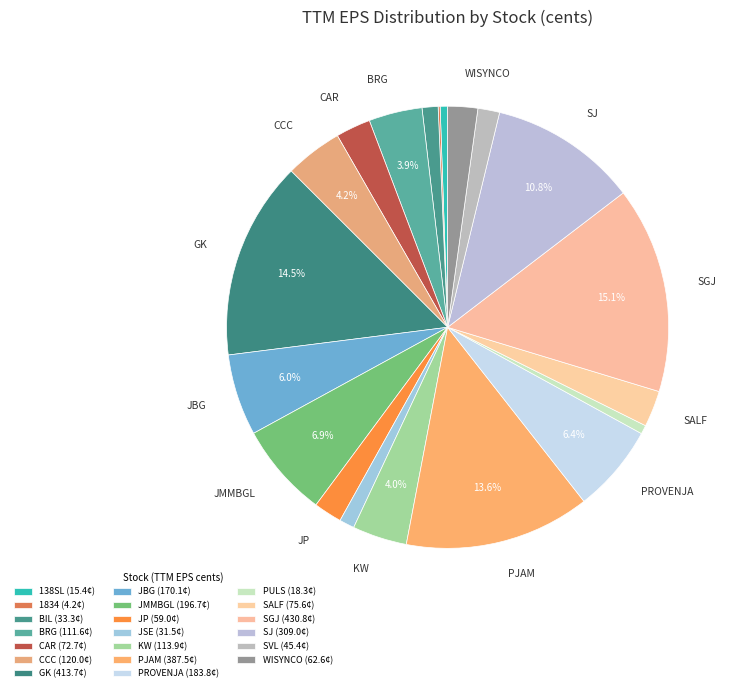

Is there any slice that represents more than half of the pie?

No